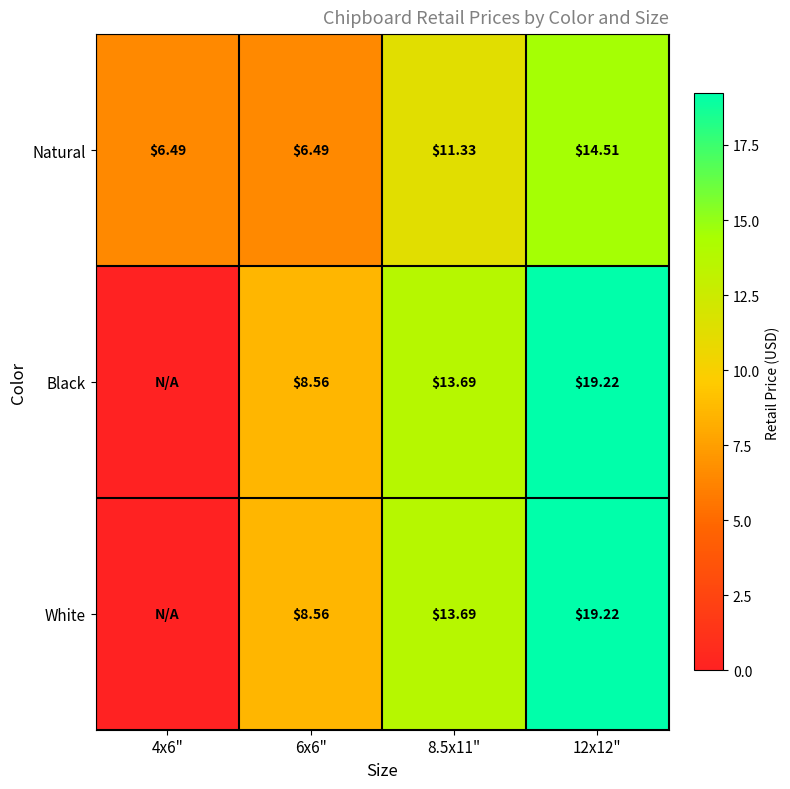

Is the value of Natural at 8.5x11" greater than the value of Black at 6x6"?

Yes